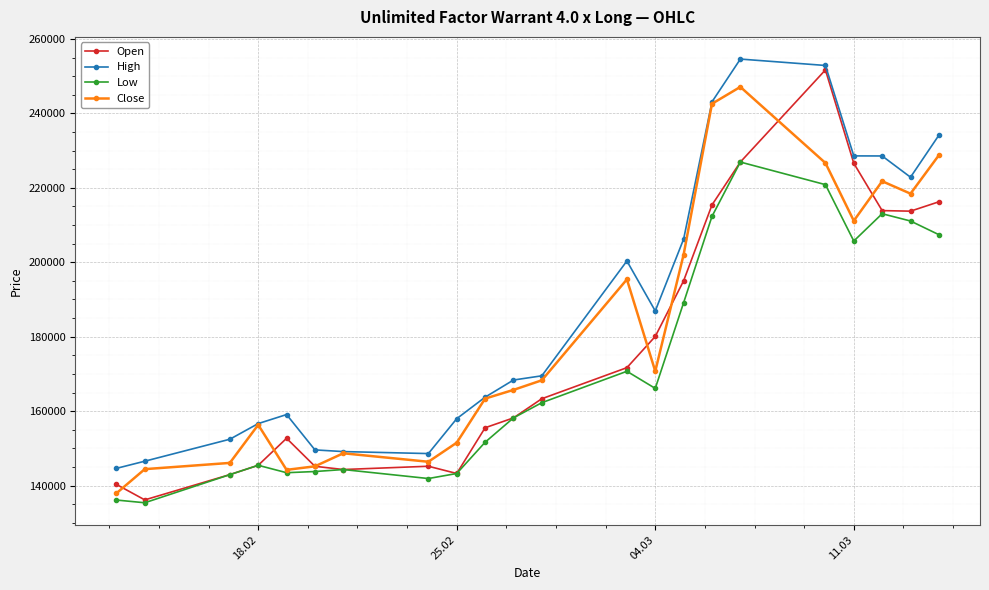

Does the chart have visible grid lines?

Yes